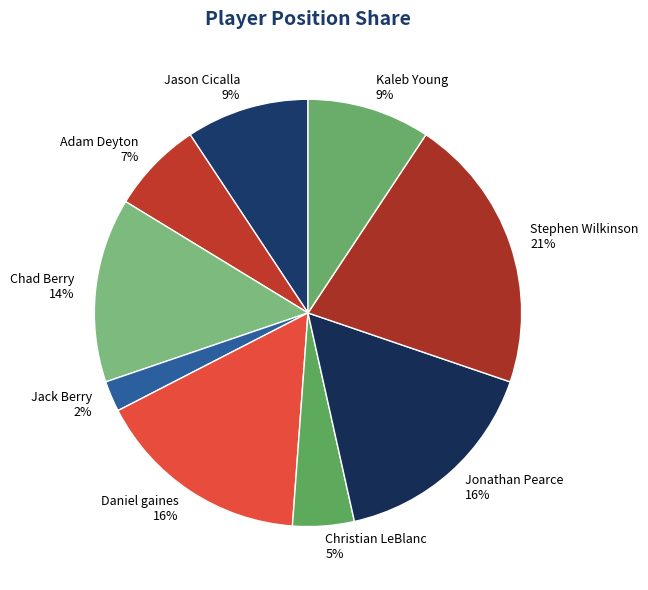

To the nearest percent, what is the average slice percentage?

11%